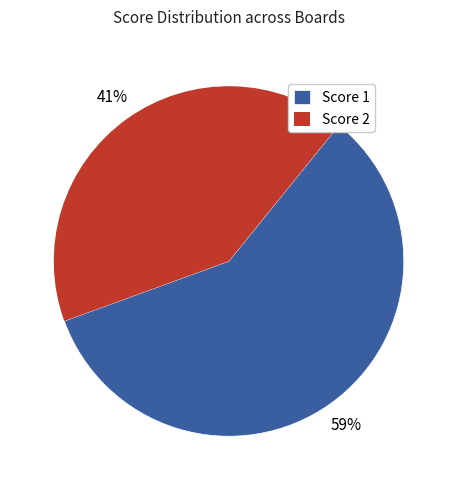

What is the smallest slice in the pie chart?

Score 2